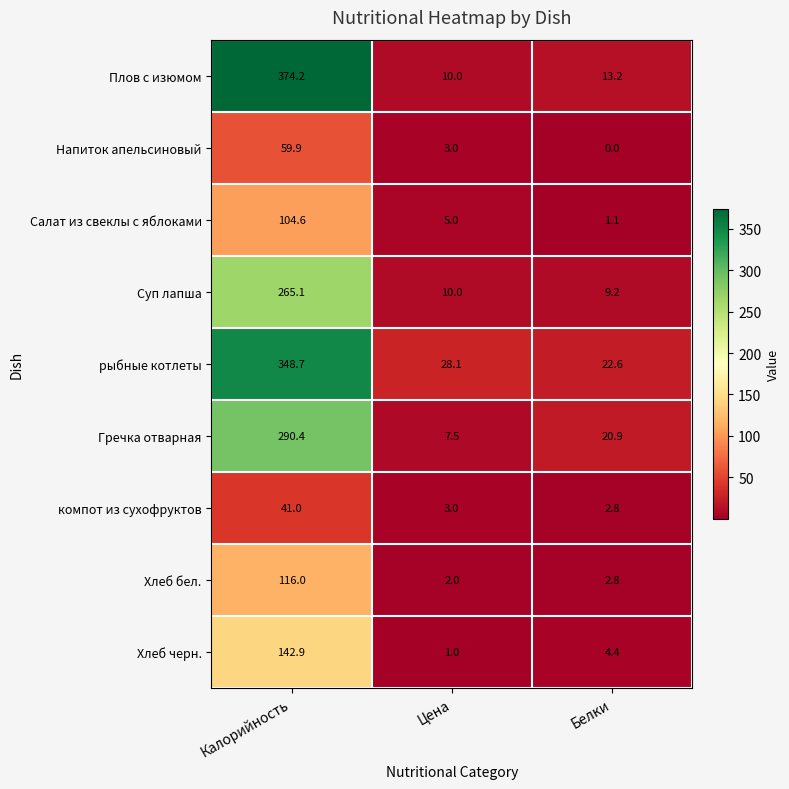

What is the sum of all Хлеб бел. values?

120.8